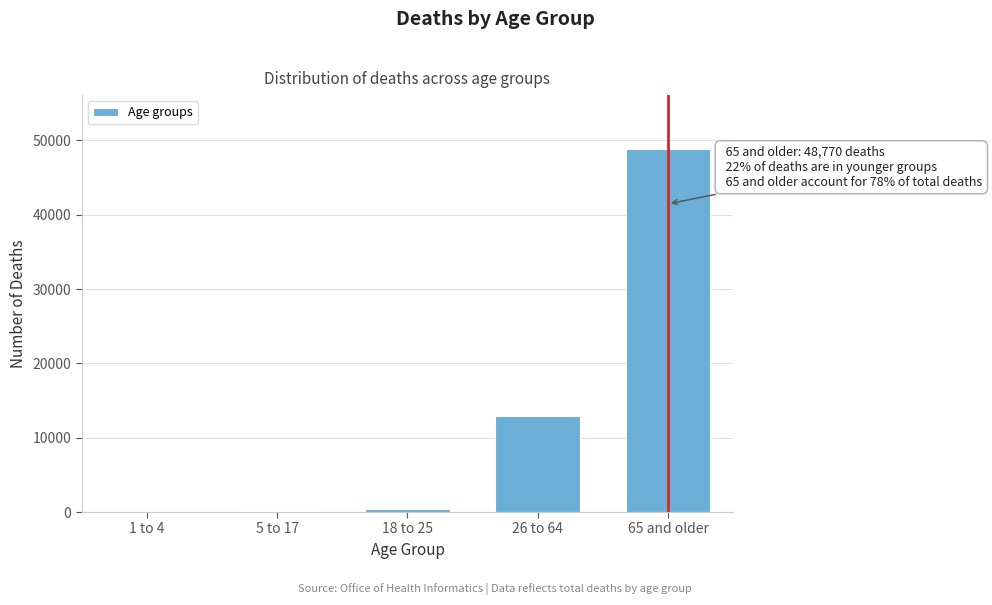

What is the sum of all values?

62343